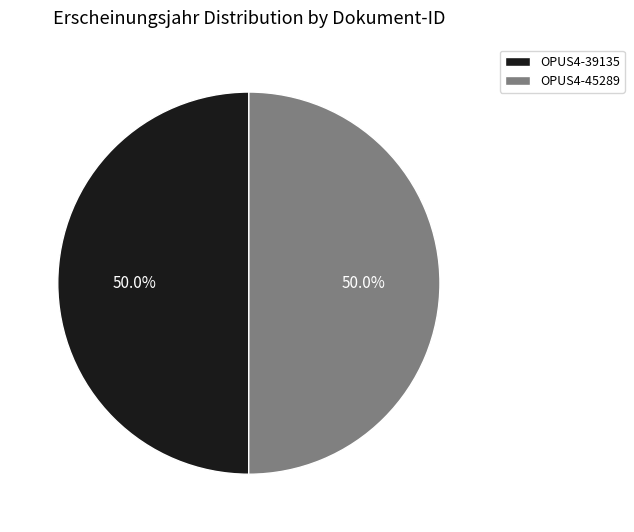

Approximately how many times larger is the value at OPUS4-39135 compared to OPUS4-45289?

1.0